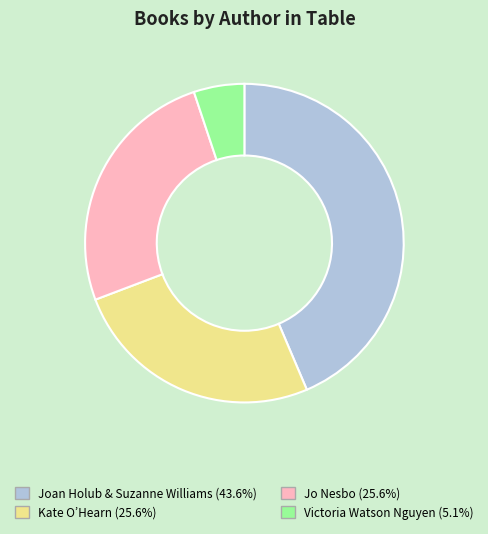

Does any single category account for the majority?

No